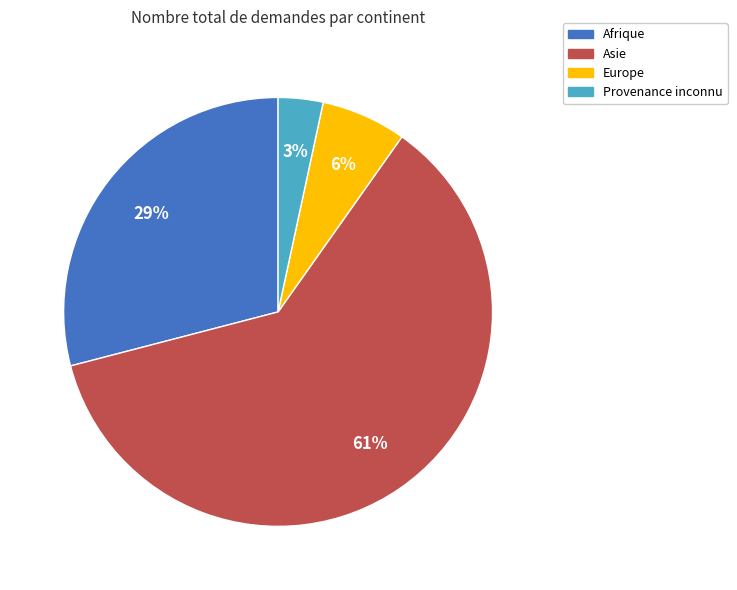

Between Europe and Asie, which is larger?

Asie